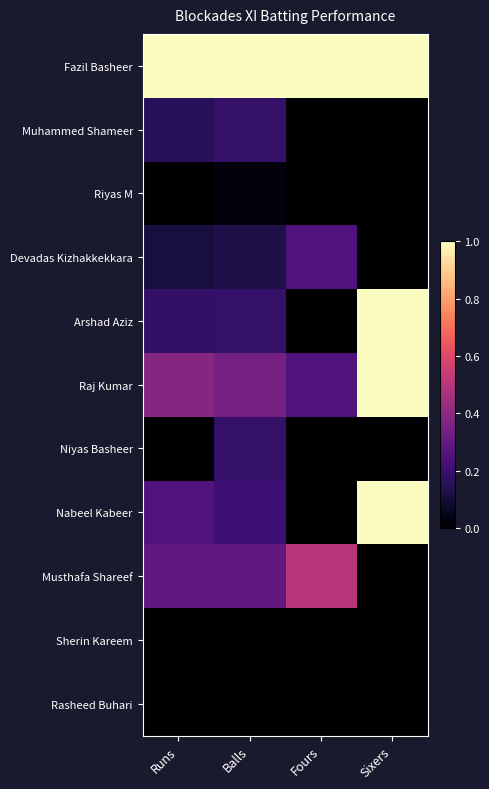

Reading left to right, extract all data points from this chart.

Fazil Basheer: Runs=1.0	Balls=1.0	Fours=1.0	Sixers=1.0
Muhammed Shameer: Runs=0.2	Balls=0.2	Fours=0.0	Sixers=0.0
Riyas M: Runs=0.0	Balls=0.0	Fours=0.0	Sixers=0.0
Devadas Kizhakkekkara: Runs=0.1	Balls=0.1	Fours=0.2	Sixers=0.0
Arshad Aziz: Runs=0.2	Balls=0.2	Fours=0.0	Sixers=1.0
Raj Kumar: Runs=0.4	Balls=0.3	Fours=0.2	Sixers=1.0
Niyas Basheer: Runs=0.0	Balls=0.2	Fours=0.0	Sixers=0.0
Nabeel Kabeer: Runs=0.2	Balls=0.2	Fours=0.0	Sixers=1.0
Musthafa Shareef: Runs=0.3	Balls=0.3	Fours=0.5	Sixers=0.0
Sherin Kareem: Runs=0.0	Balls=0.0	Fours=0.0	Sixers=0.0
Rasheed Buhari: Runs=0.0	Balls=0.0	Fours=0.0	Sixers=0.0